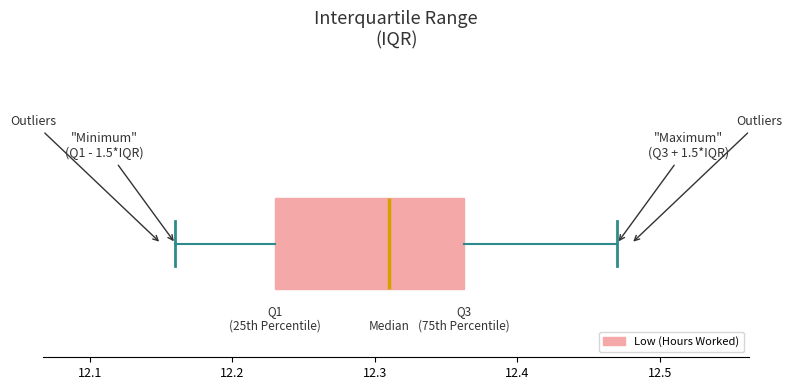

Where is the right edge of the box on the x-axis? The values are not printed on the chart, so give them approximately, as read against the axis.

12.36